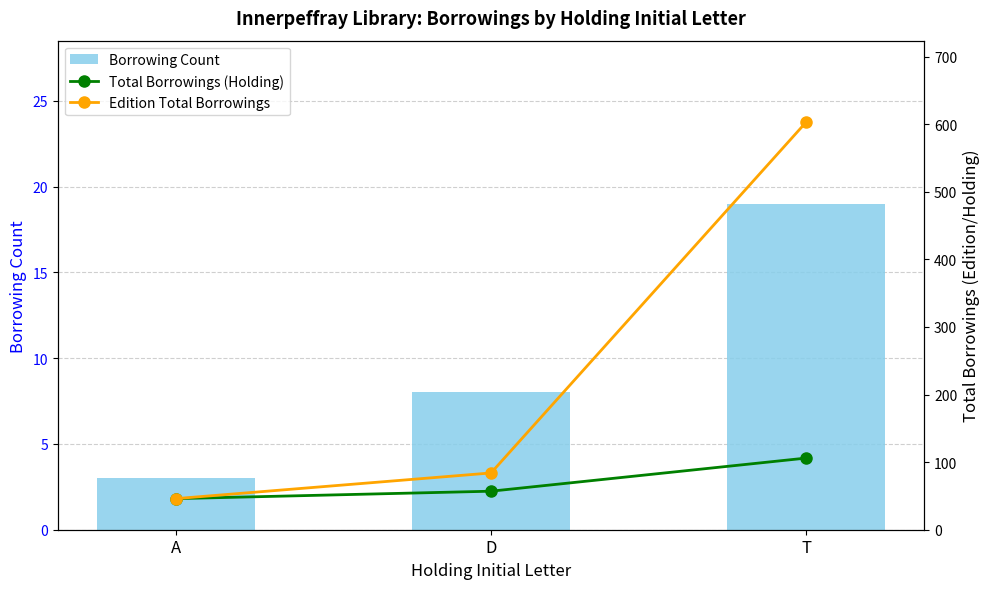

What is the sum of the Borrowing Count values at D and A?

11